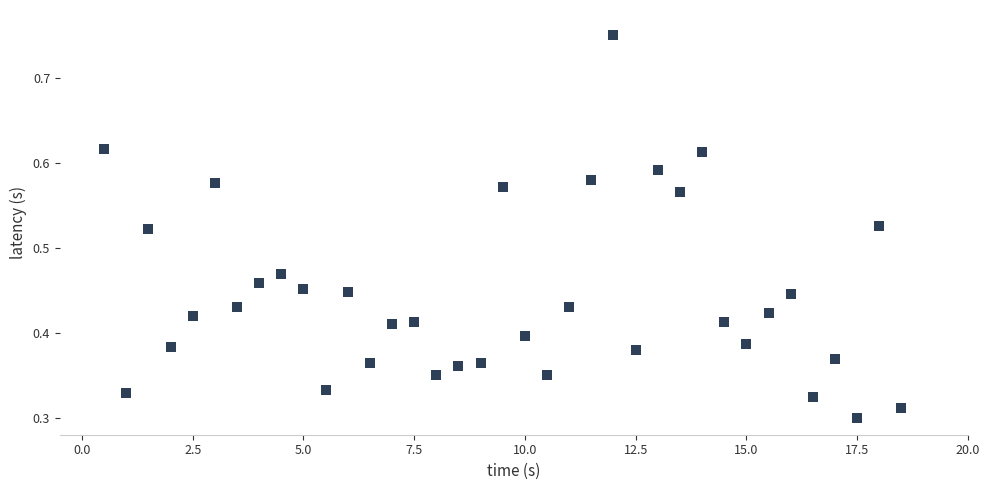

What is the range of X values (max minus min)?

18.0